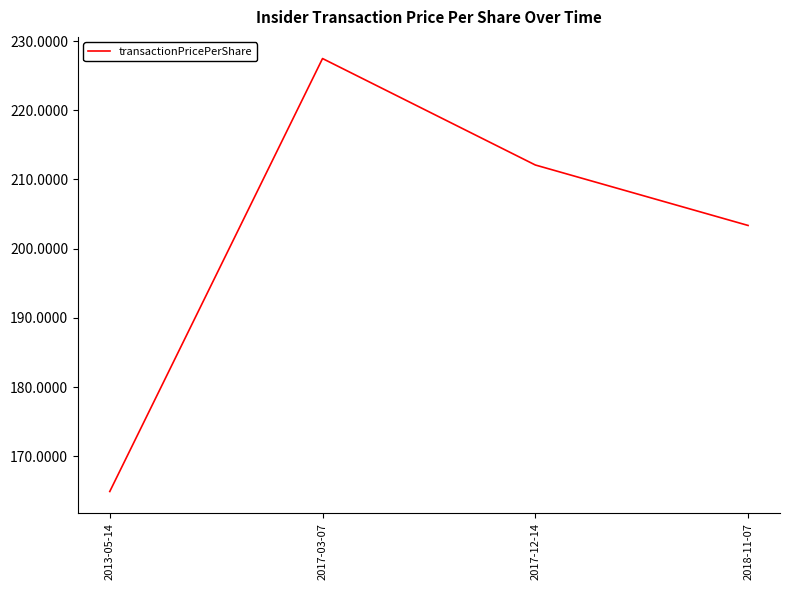

What position from the right is 2017-12-14?

2